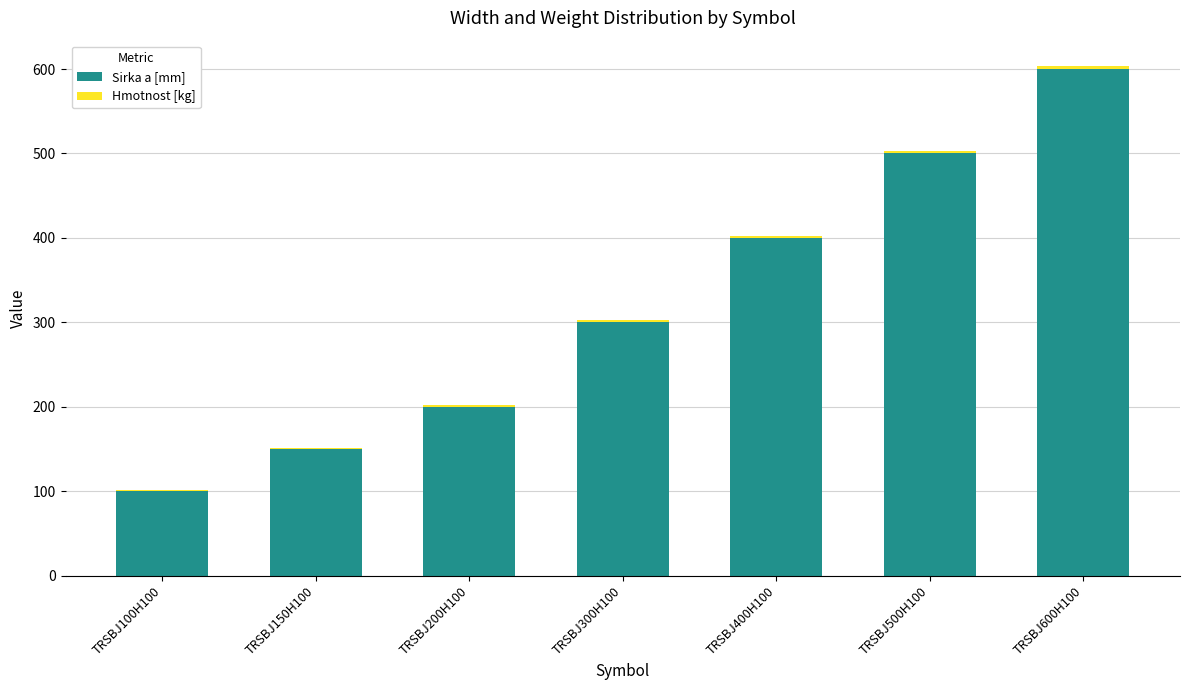

True or false: Sirka a [mm] has a value of 200.0 at TRSBJ200H100.

True